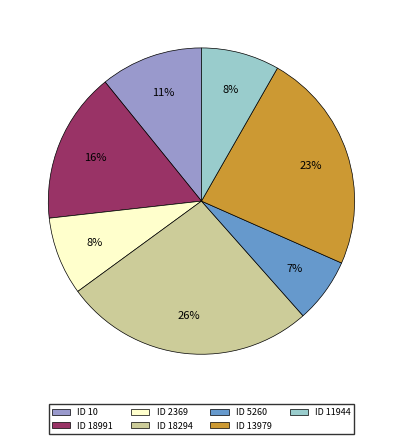

What is the smallest slice in the pie chart?

ID 5260